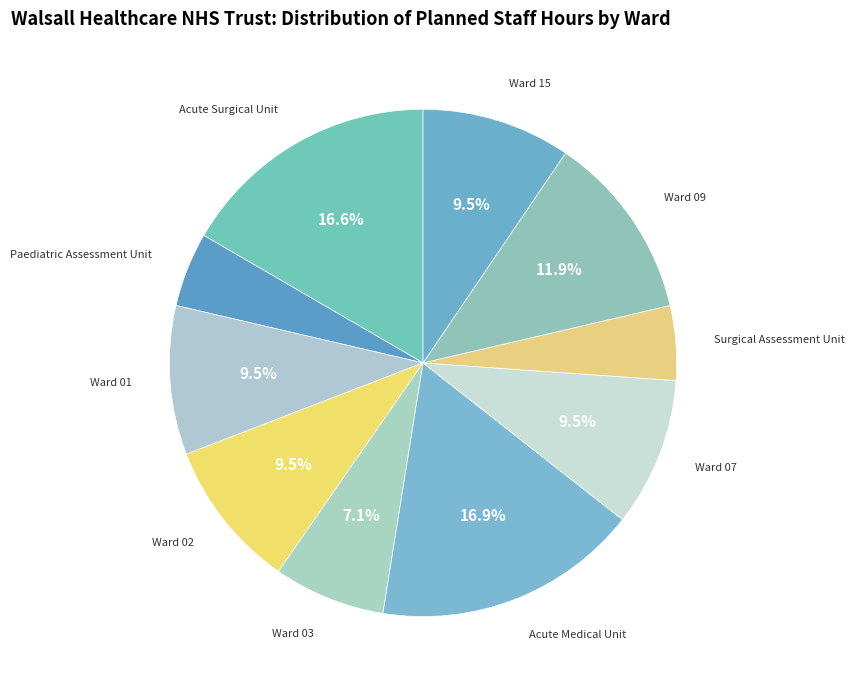

What is the ratio of the value at Ward 15 to the value at Surgical Assessment Unit?

2.0